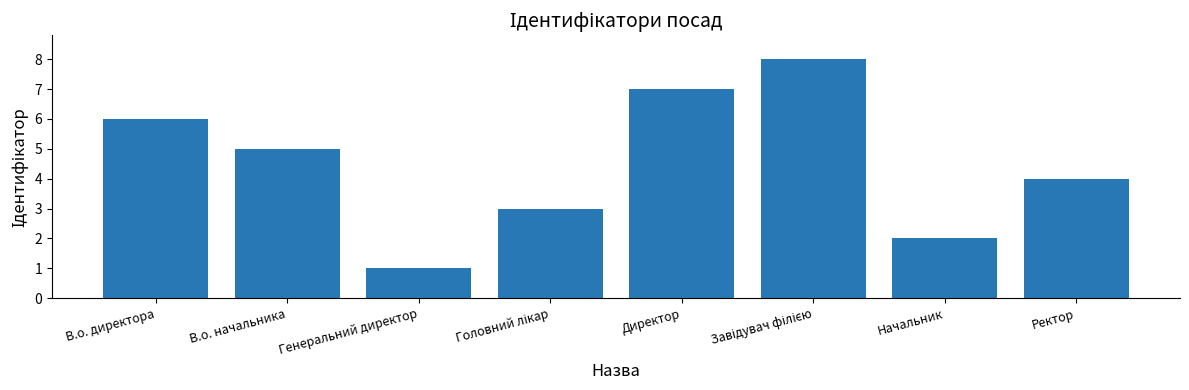

Which has a higher value, Генеральний директор or Начальник?

Начальник